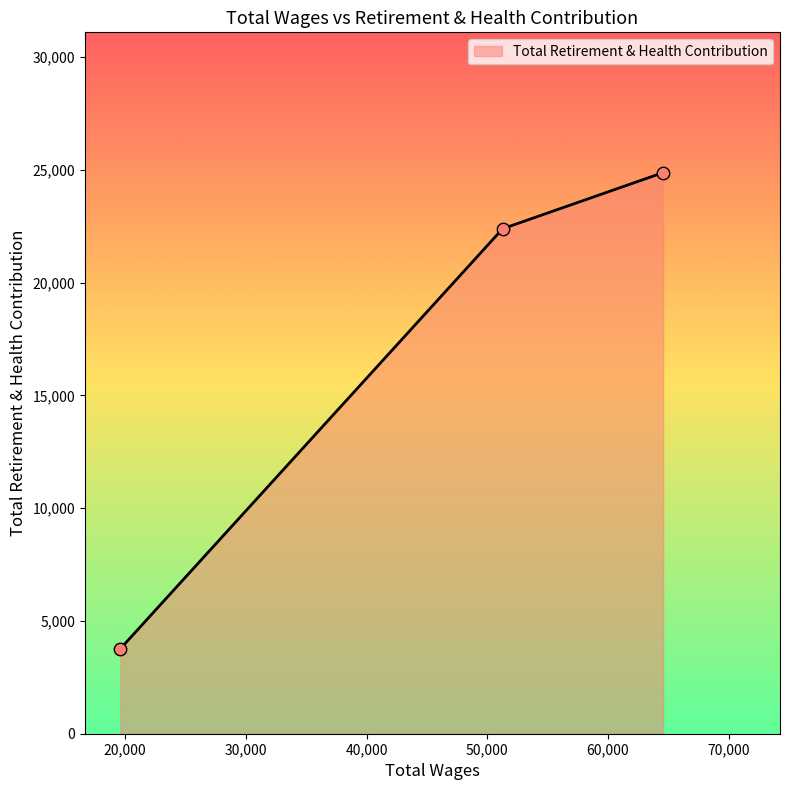

What is the difference between the maximum and minimum values?

21110